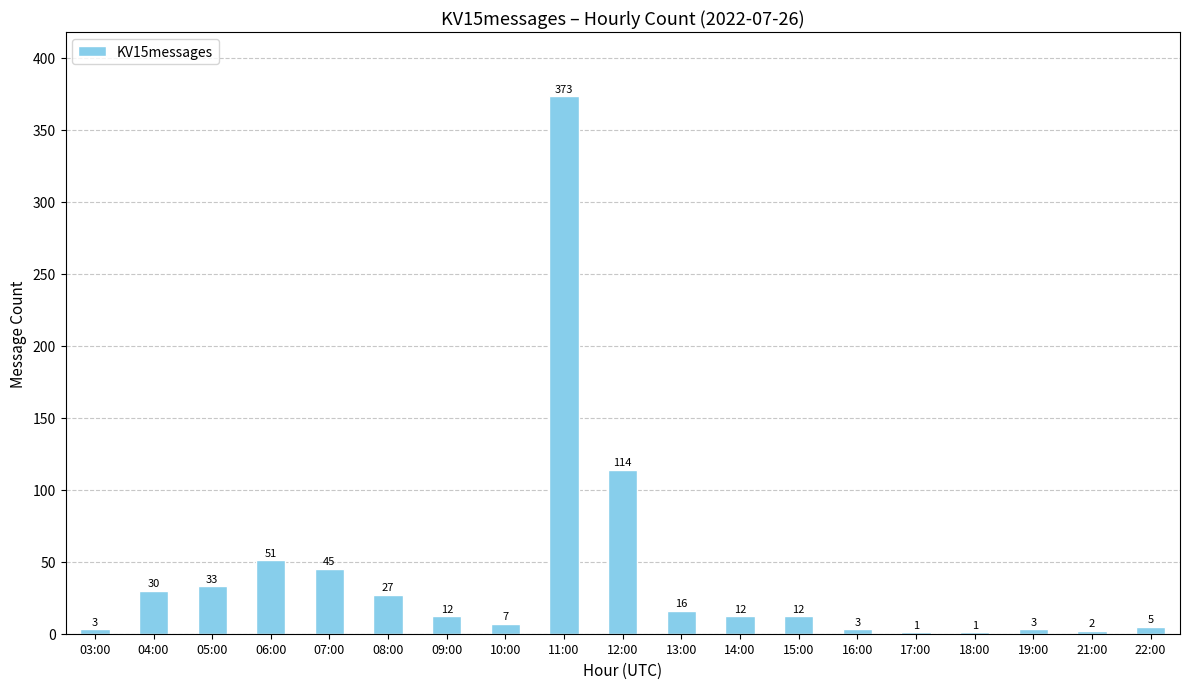

The value at 03:00 is 3. True or false?

True